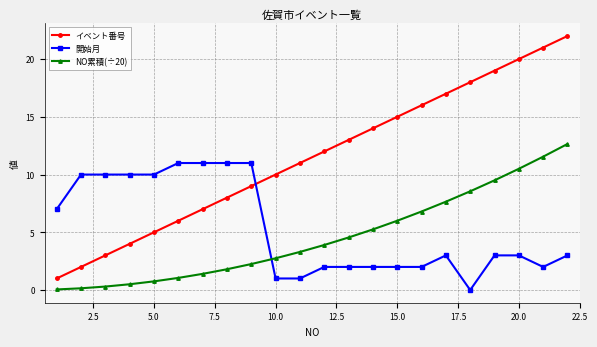

Which series has the largest total across all categories?

イベント番号